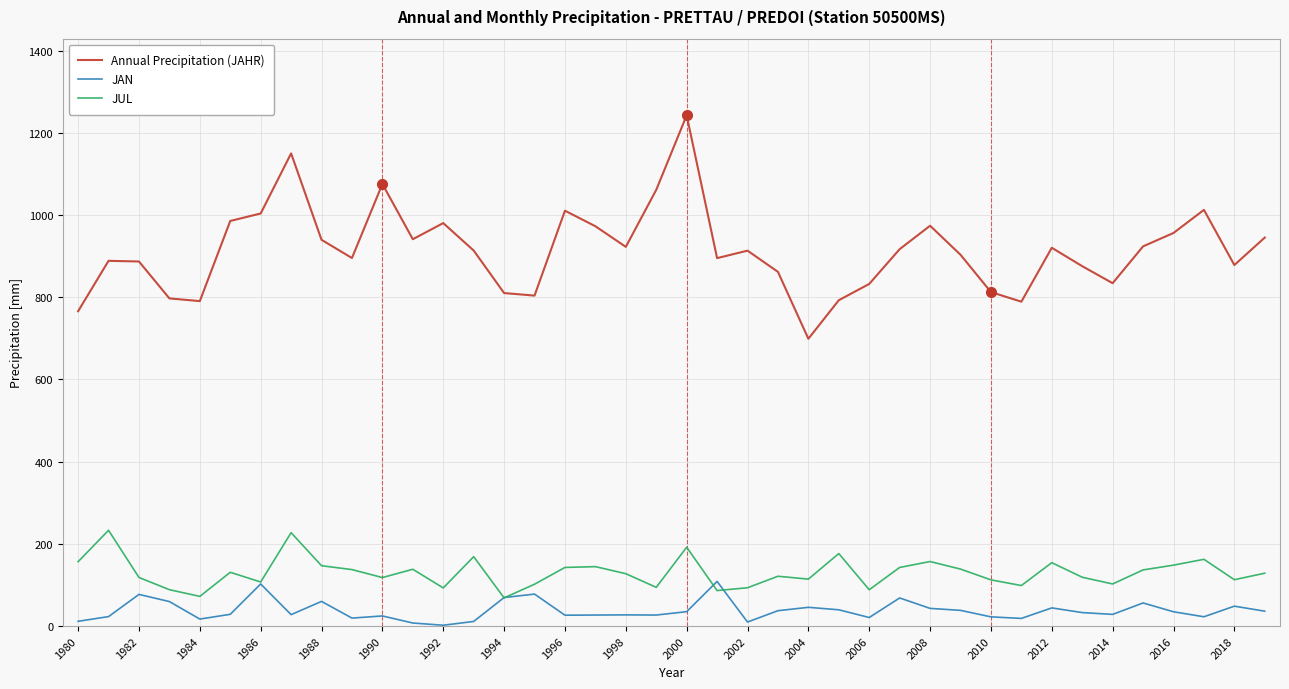

True or false: Annual Precipitation (JAHR) and JAN intersect in this chart.

False